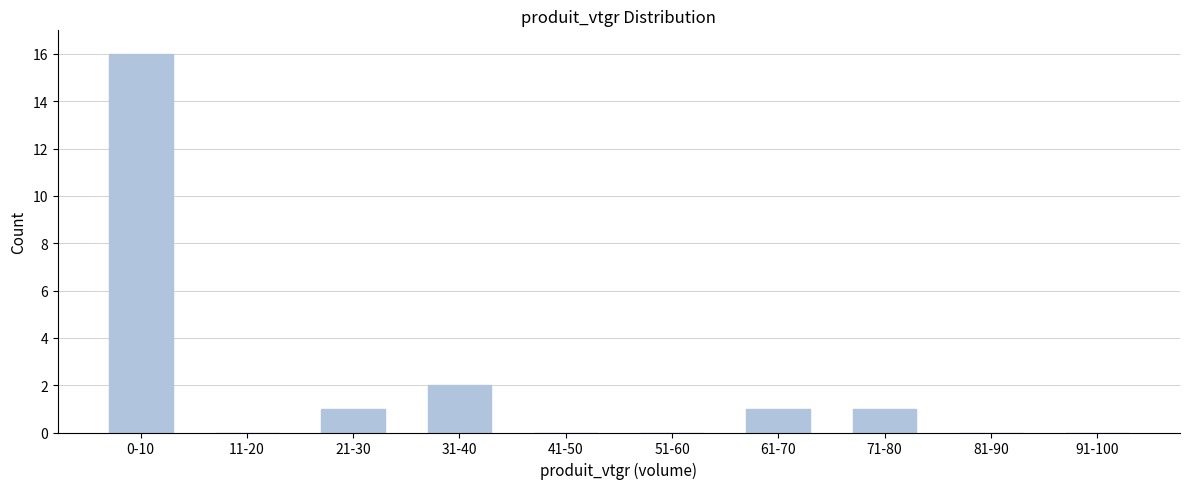

Reading left to right, what are all the values shown in this chart?

0-10=16	11-20=0	21-30=1	31-40=2	41-50=0	51-60=0	61-70=1	71-80=1	81-90=0	91-100=0